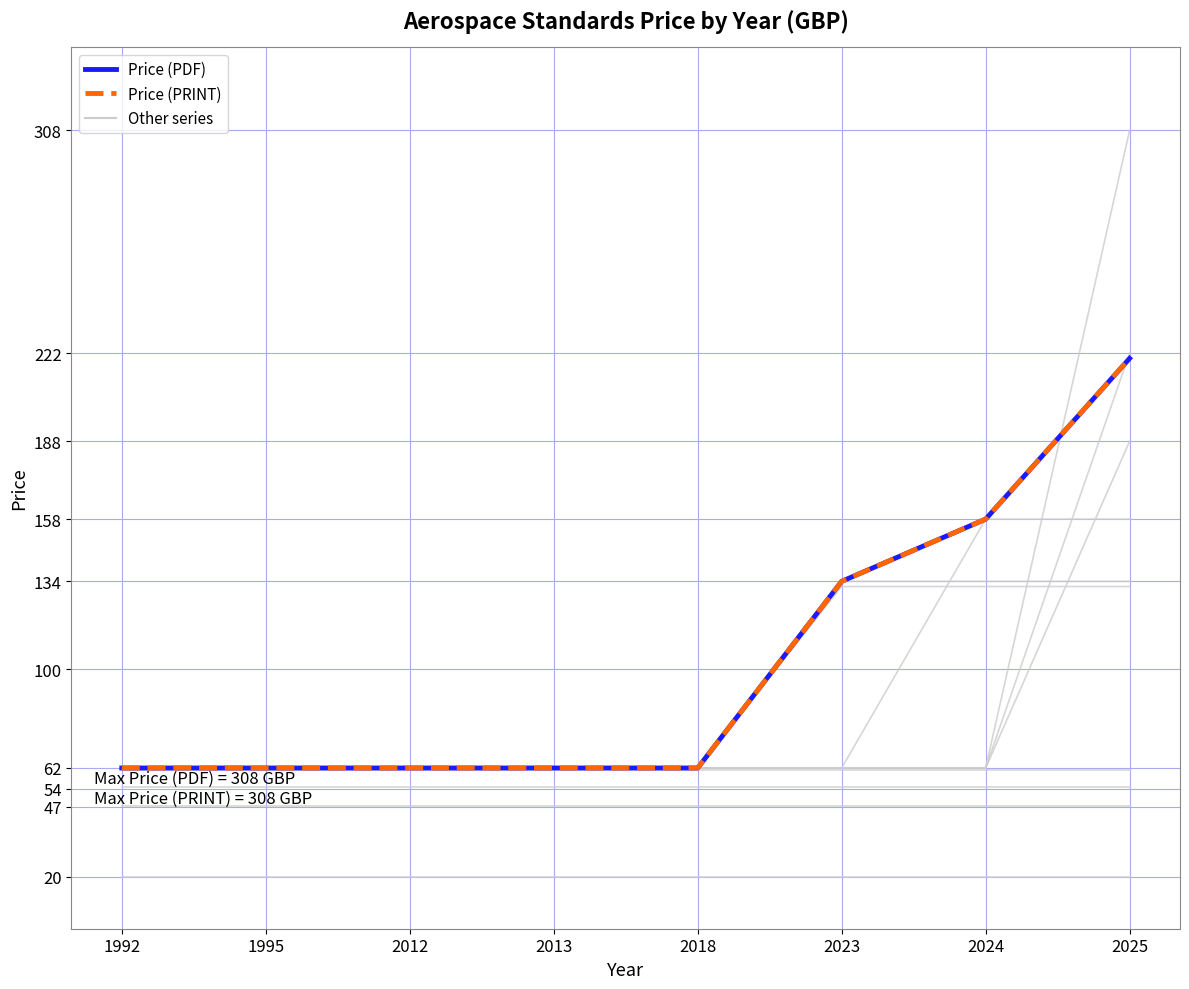

How many data points in Price (PRINT) are above 62?

3